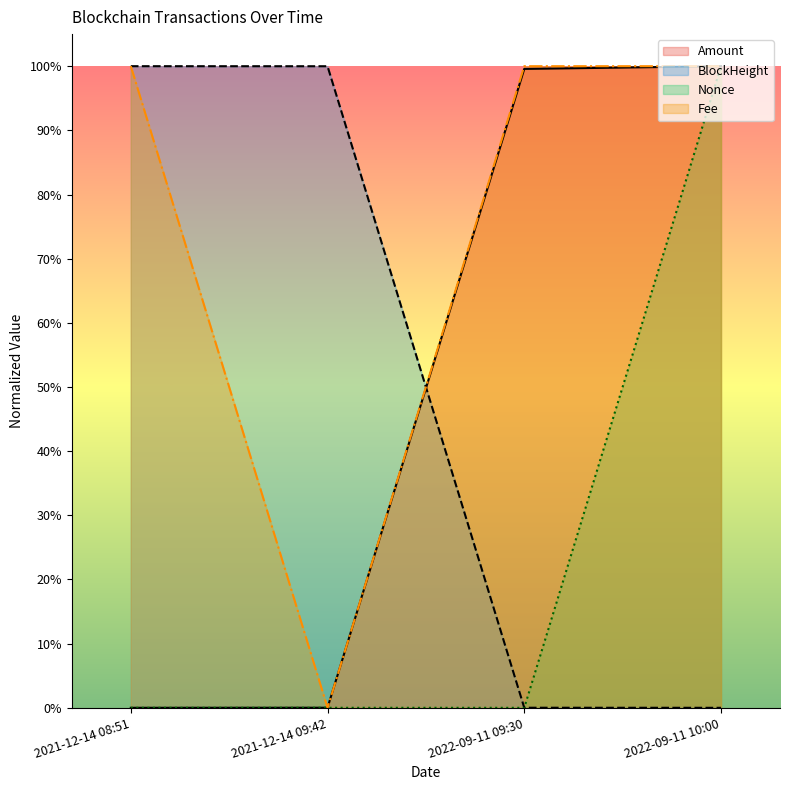

What is the sum of all BlockHeight values?

2.0